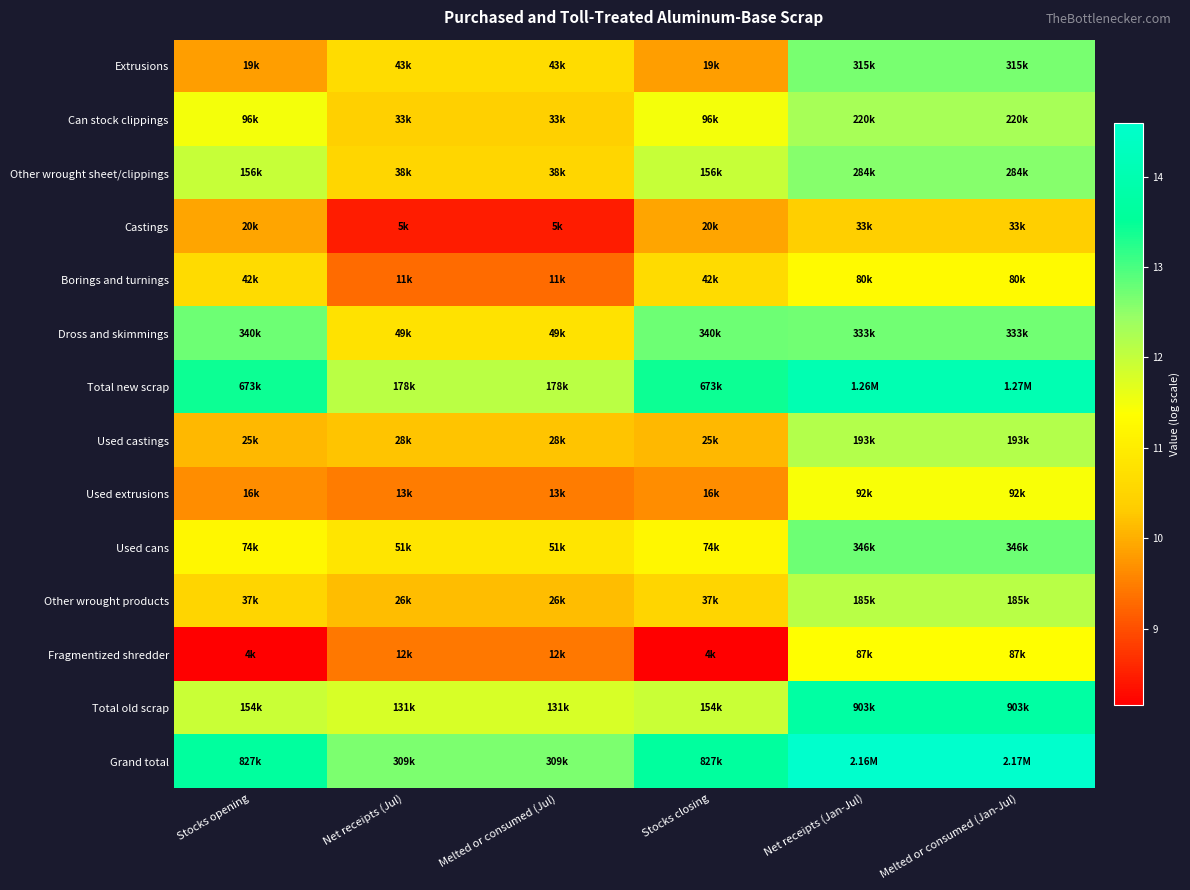

What is the spread (max minus min) of values at Melted or consumed (Jan-Jul)?

4.2